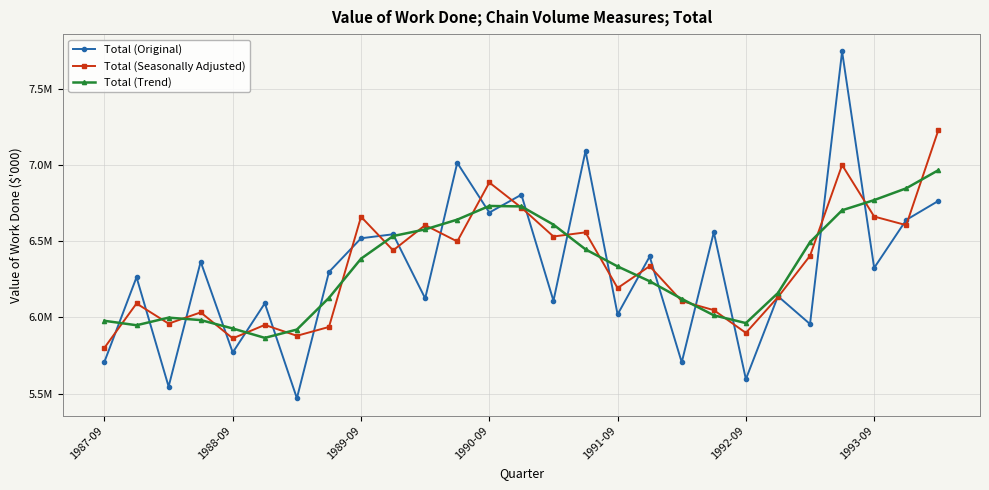

Reading left to right, list all the values displayed in this chart.

Total (Original): 5709793	6264347	5546447	6365807	5770193	6093057	5470082	6298387	6519658	6546039	6125269	7014821	6688503	6805537	6109523	7092811	6020017	6400128	5705596	6559770	5595292	6139505	5956941	7745656	6325428	6640217	6764733
Total (Seasonally Adjusted): 5801367	6091914	5959657	6033457	5862838	5951230	5879874	5937778	6661013	6440171	6605824	6498779	6885809	6720711	6531307	6558548	6193065	6336877	6107384	6048185	5898737	6133464	6404797	7000396	6662393	6605827	7228352
Total (Trend): 5978136	5949103	5998896	5982929	5927741	5866162	5920789	6128652	6385828	6534354	6577913	6642045	6731776	6728753	6609224	6446985	6335000	6237614	6122144	6014188	5963105	6160593	6494581	6703412	6770297	6847593	6966308